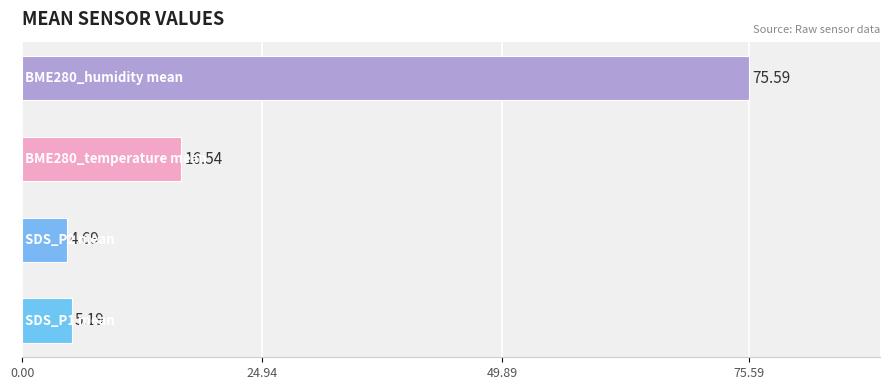

What is the sum of all values?

102.0